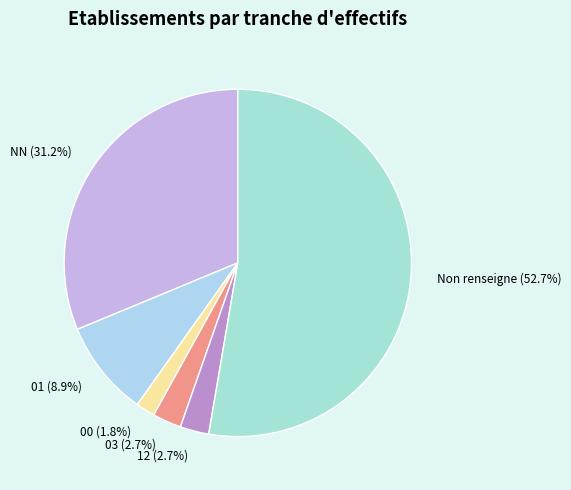

True or false: NN accounts for 18% of the total.

False